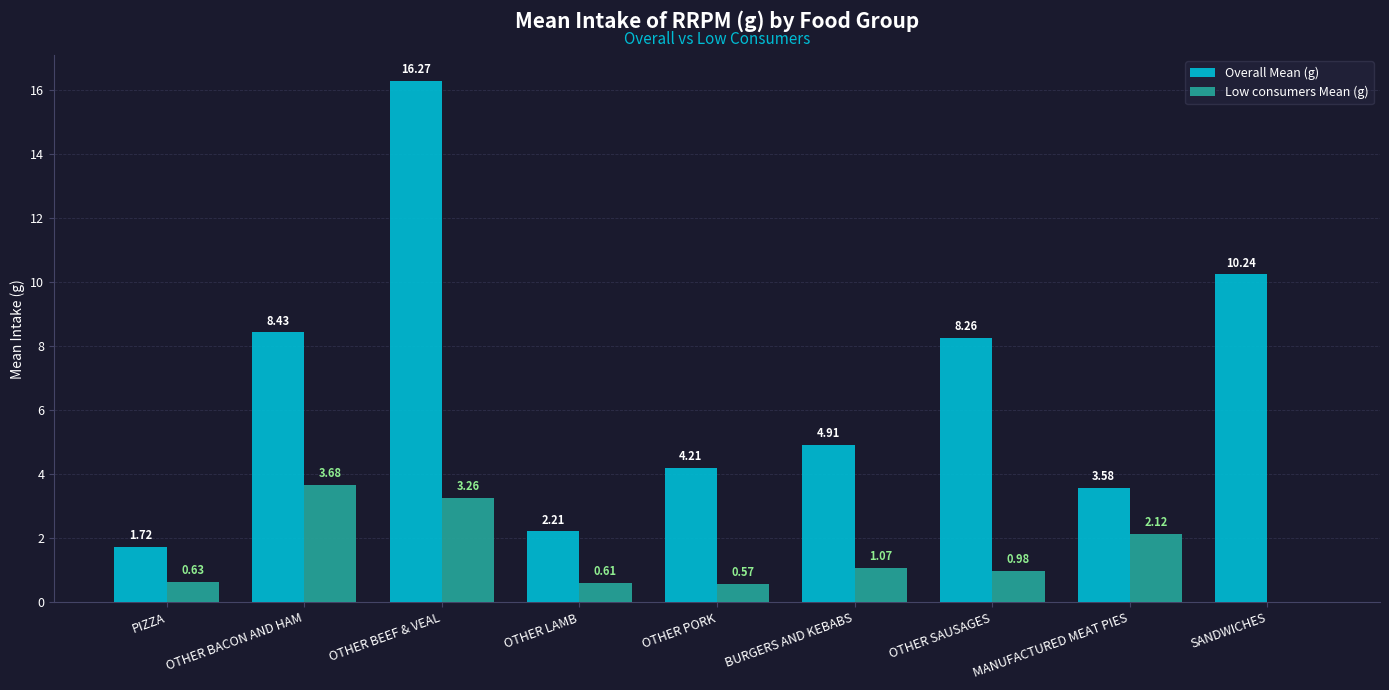

What is the difference between the Low consumers Mean (g) values at OTHER PORK and PIZZA?

0.1